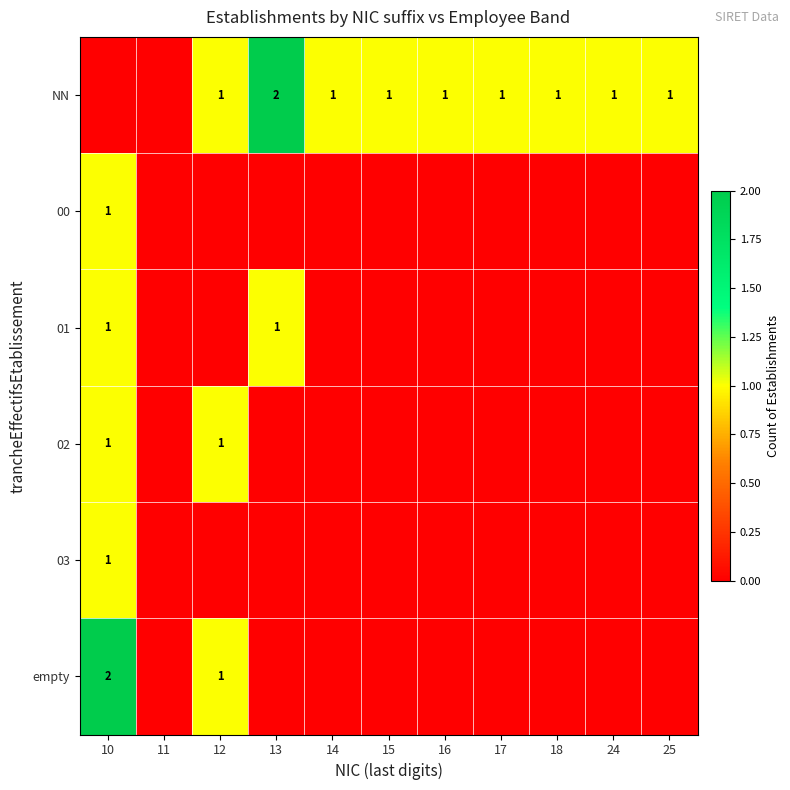

What is the maximum value shown in the chart?

2